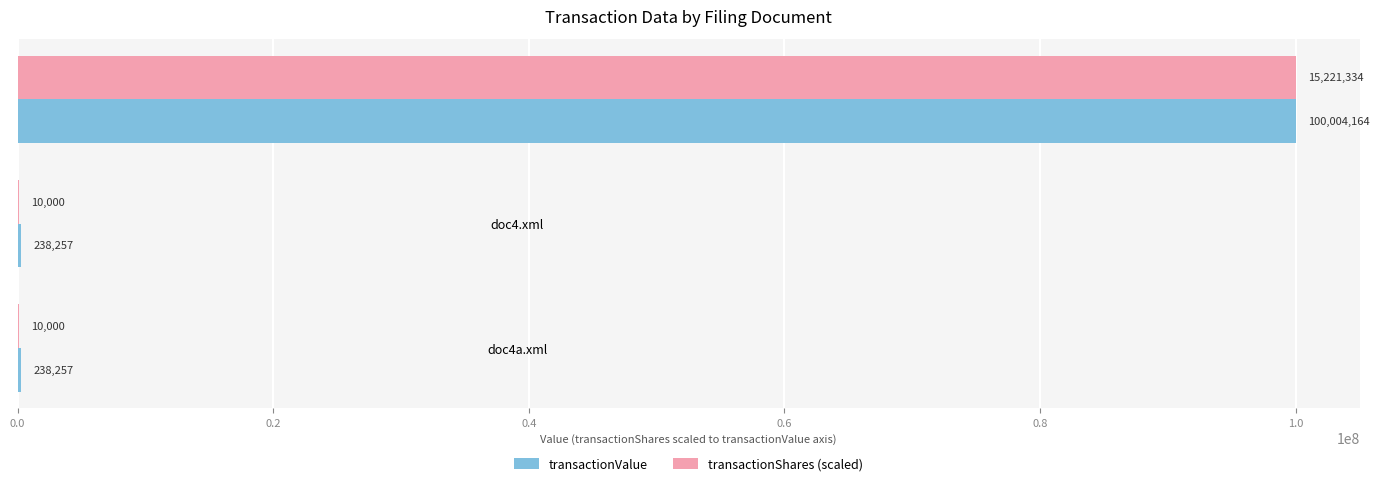

The value of transactionValue at doc4.xml is 238257.0. True or false?

True